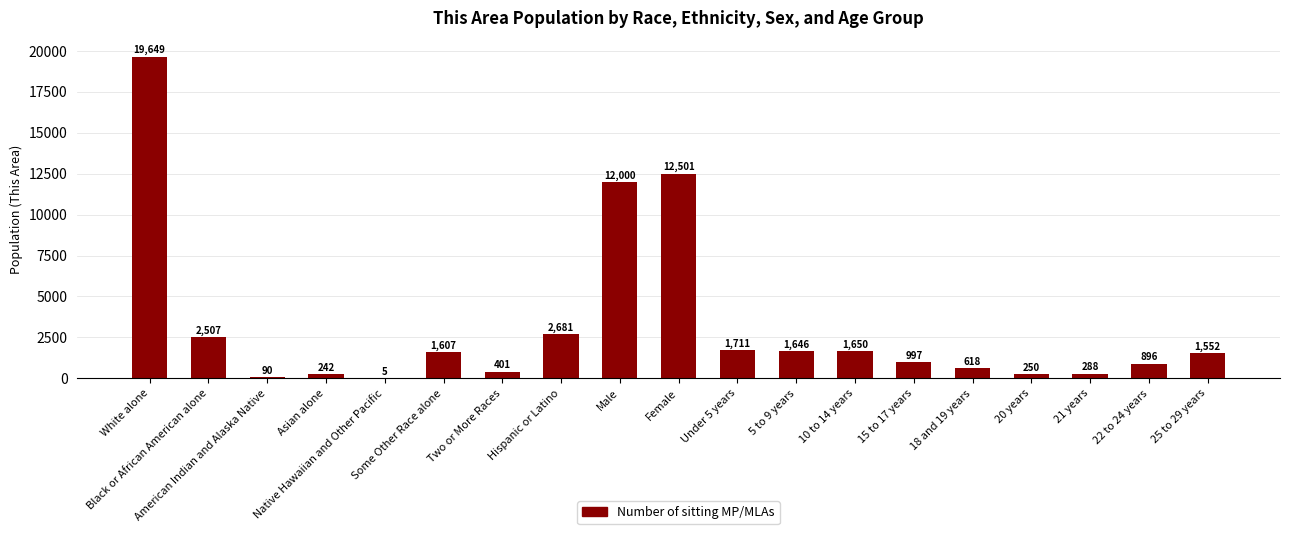

What is the difference between the values at Female and Two or More Races?

12100